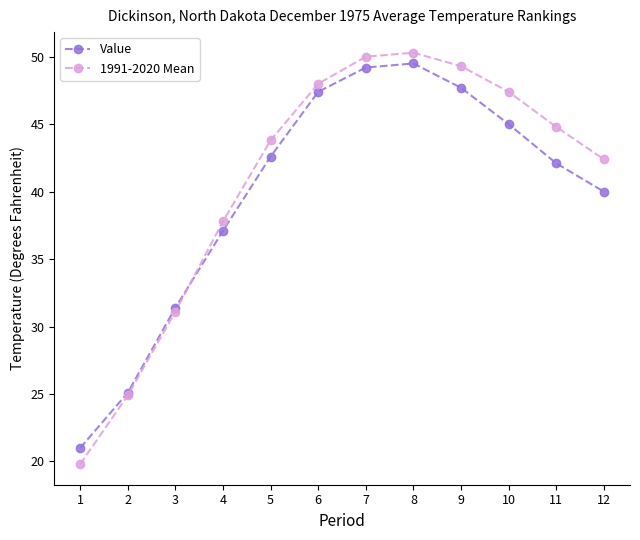

How many data points in 1991-2020 Mean are above 44?

6